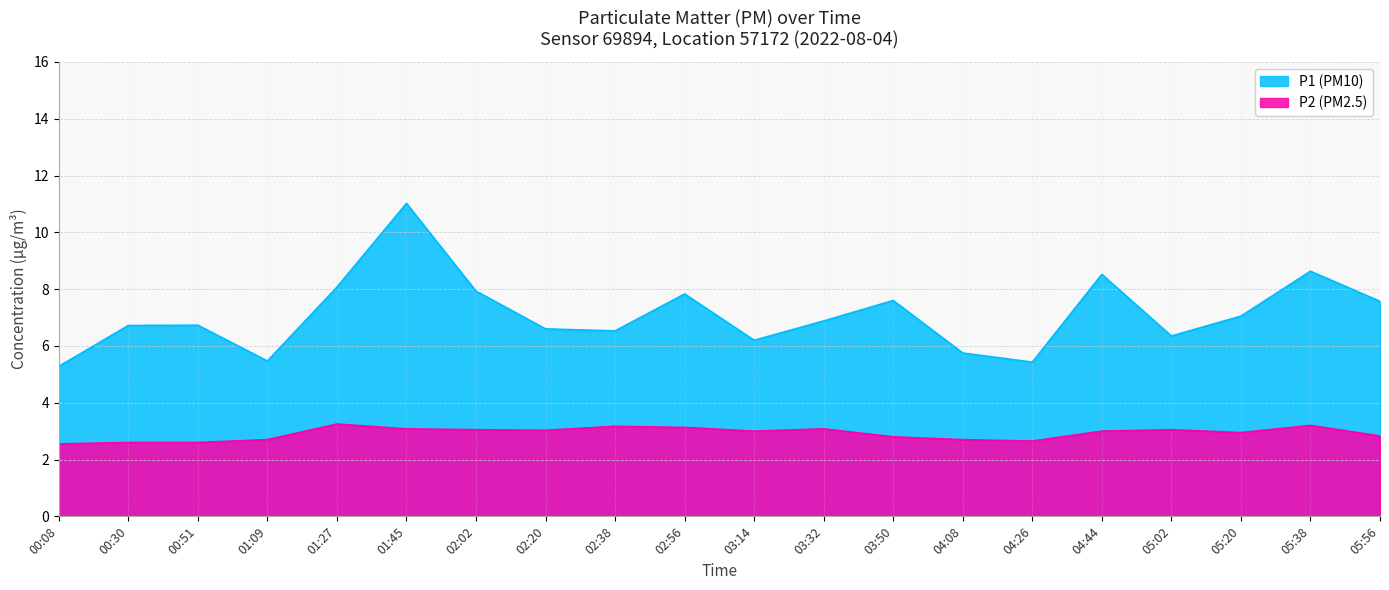

What is the difference between the maximum and second lowest values in the P2 series?

0.6